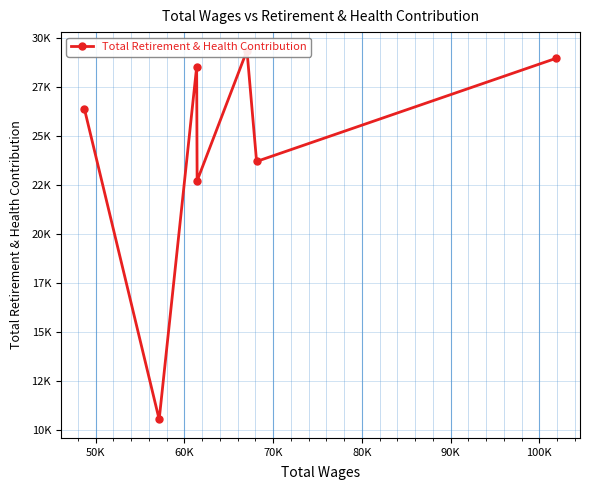

What is the difference between the maximum and minimum values?

18810